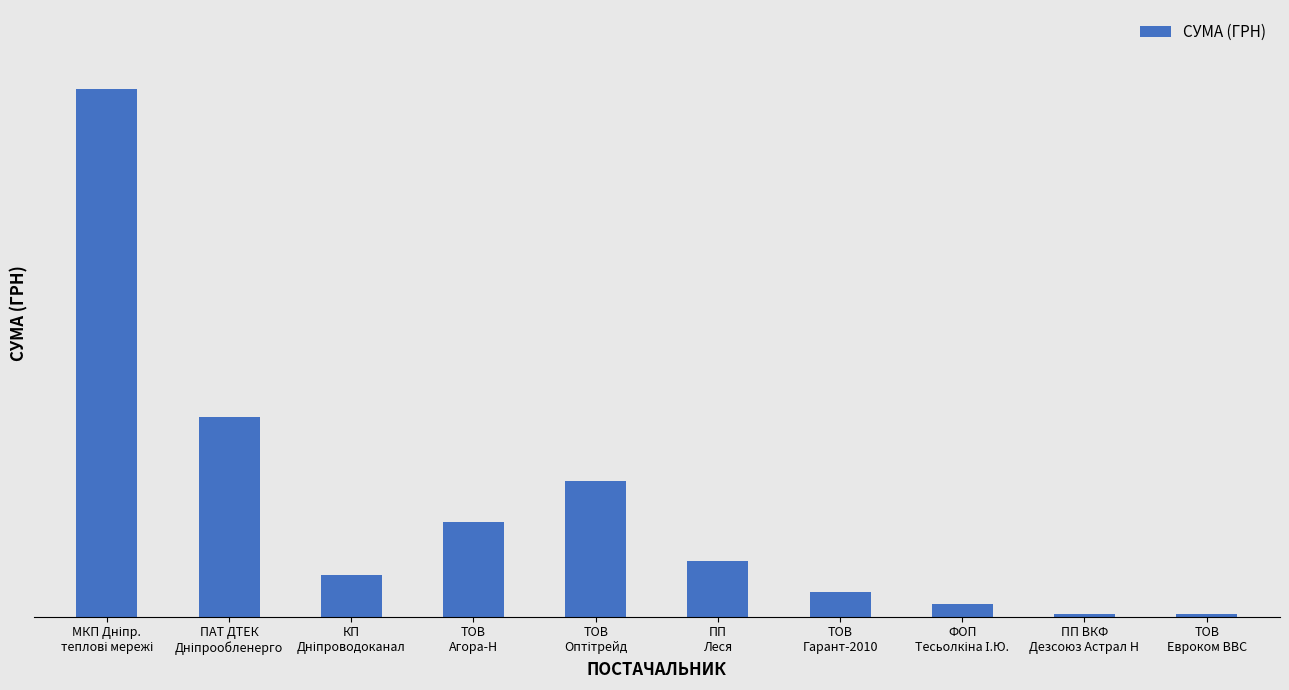

The chart shows a value of 1266.3 at ТОВ
Евроком ВВС. True or false?

True